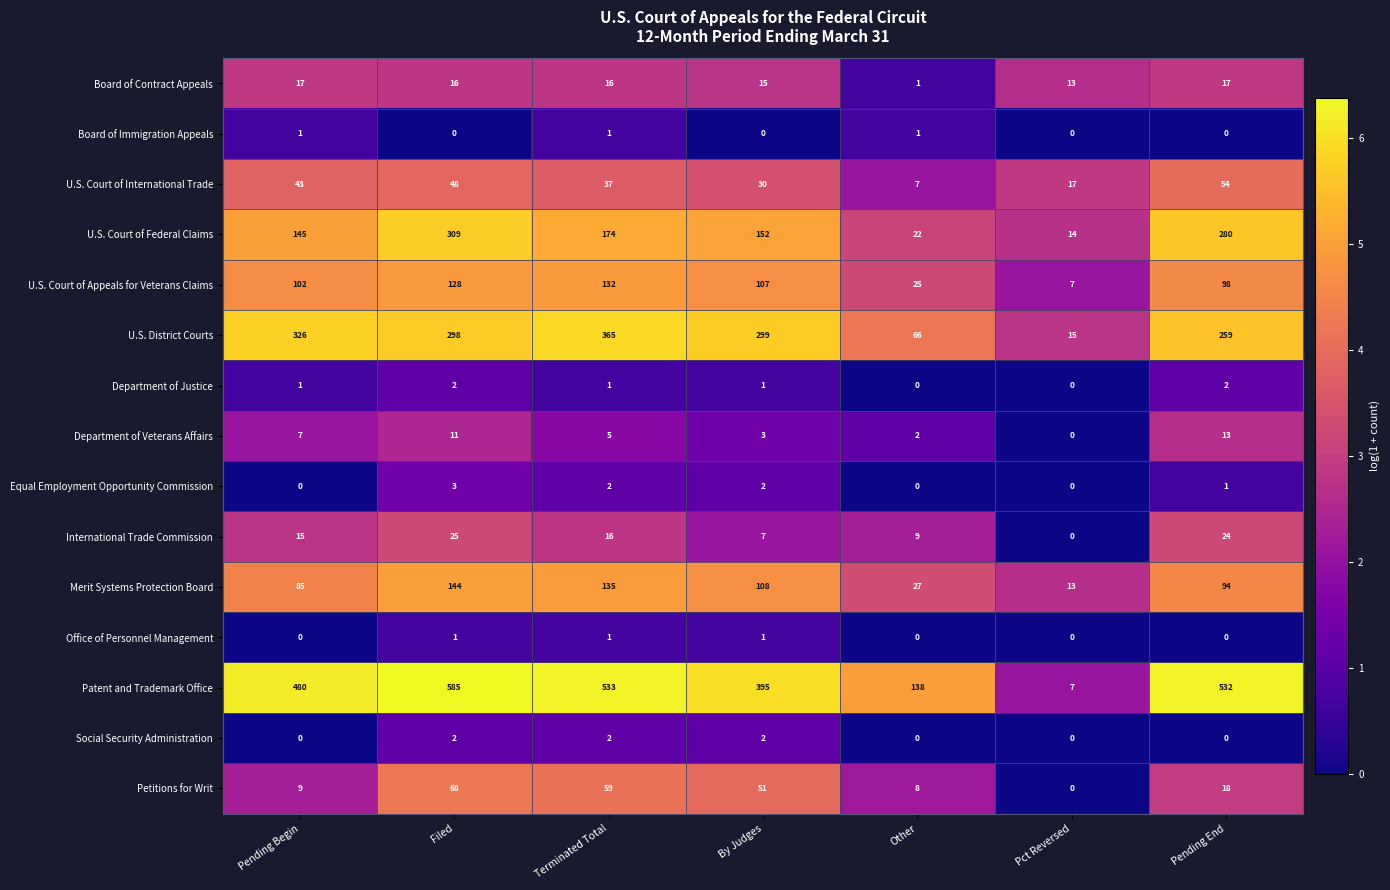

Which series has the largest range (max minus min)?

Patent and Trademark Office